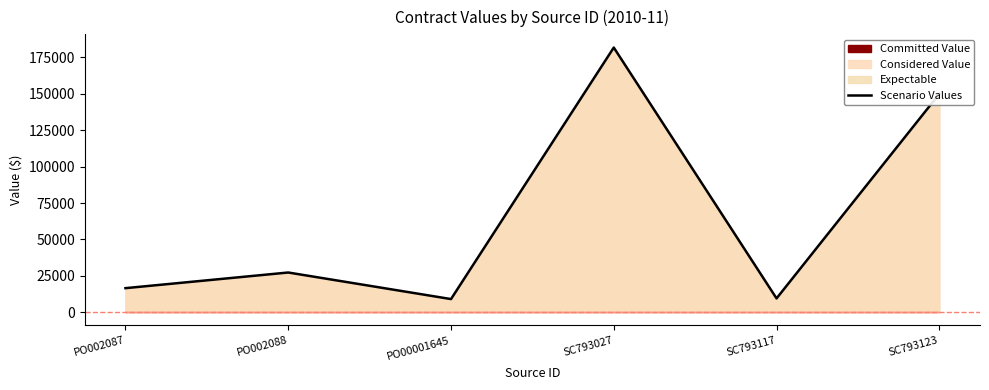

How many data points in original_value are less than 27255?

3